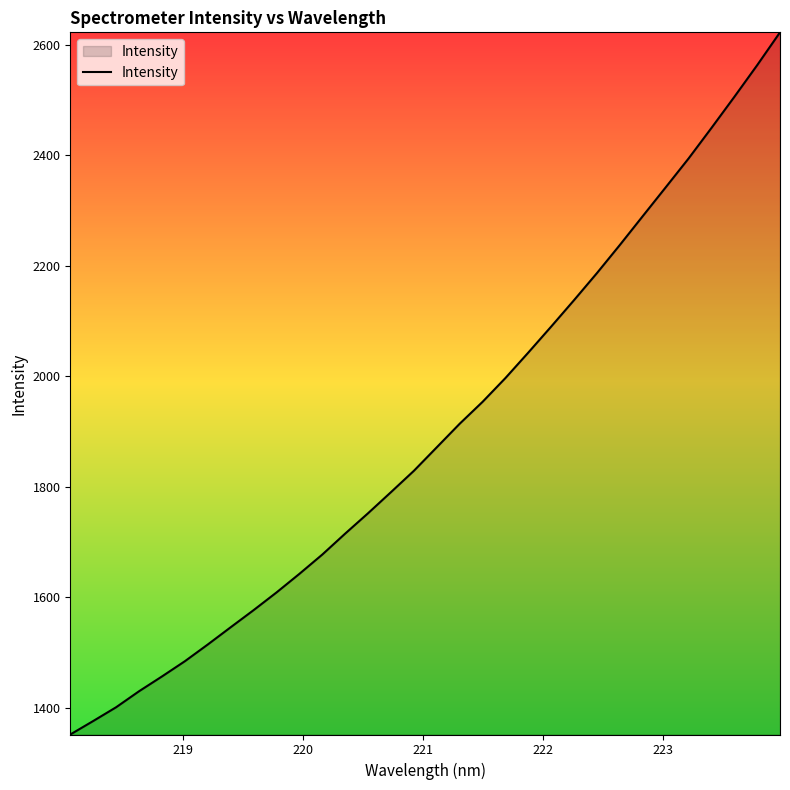

What is the minimum value shown in the chart?

1352.2